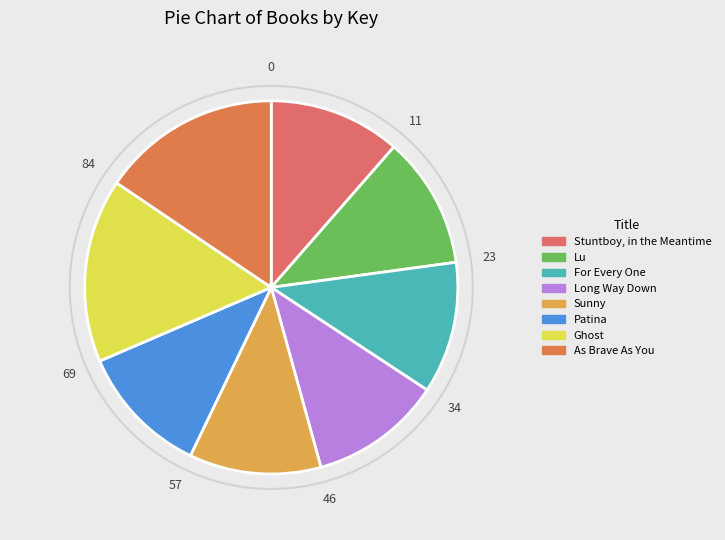

Does any single category account for the majority?

No